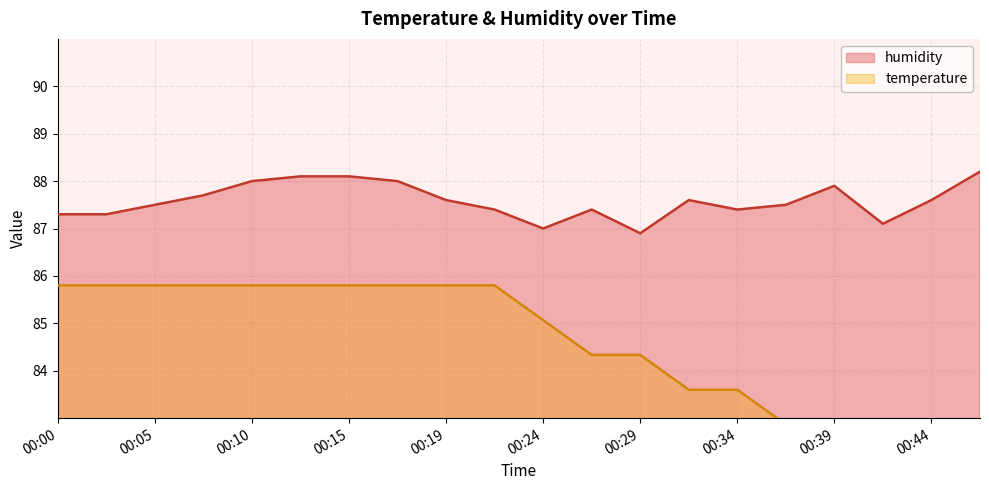

List the series in order of their overall mean, highest first.

humidity, temperature